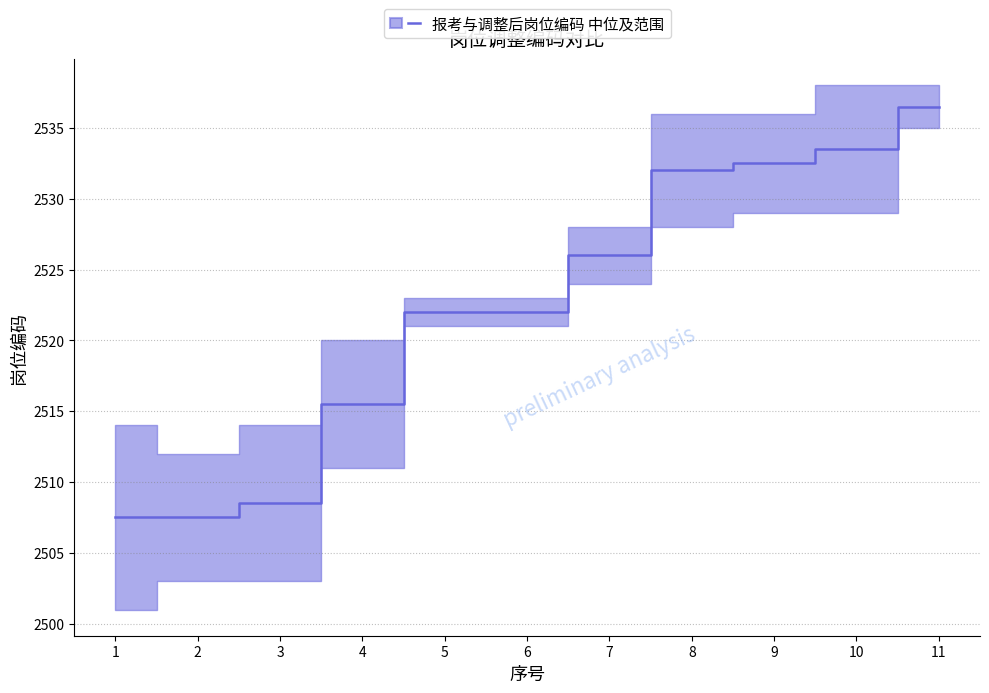

Approximately how many times larger is the value at 3 compared to 8?

1.0